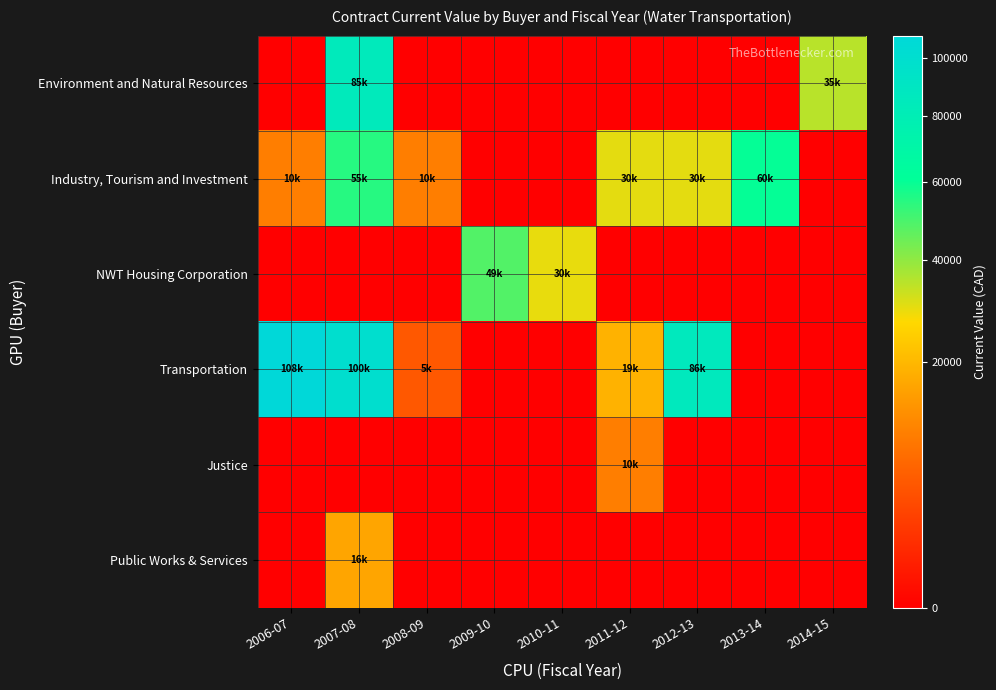

Which has a higher value, 2010-11 or 2007-08?

2007-08